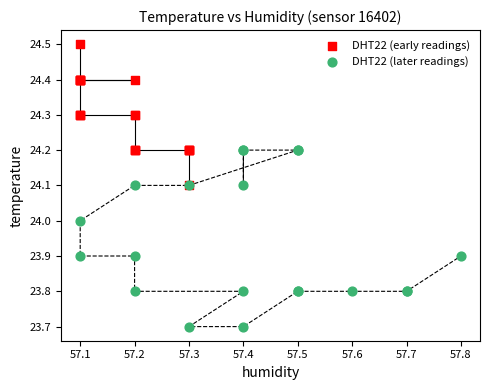

Which series has the widest spread of Y values?

DHT22 (later readings)